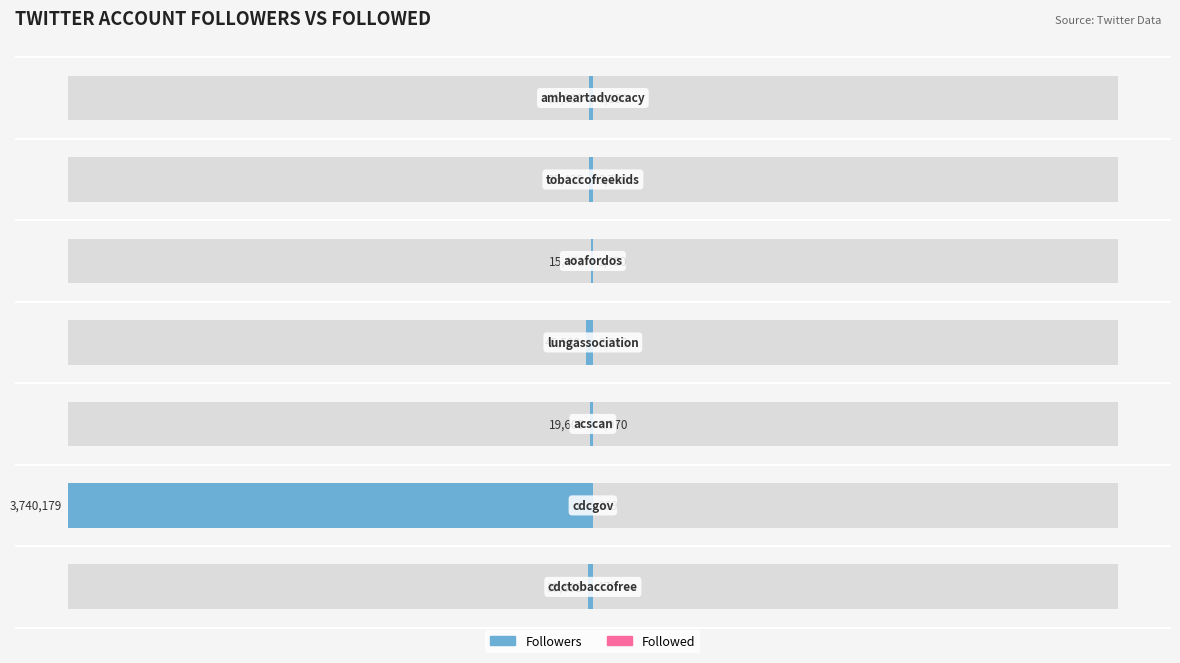

How many series are shown in this chart?

2